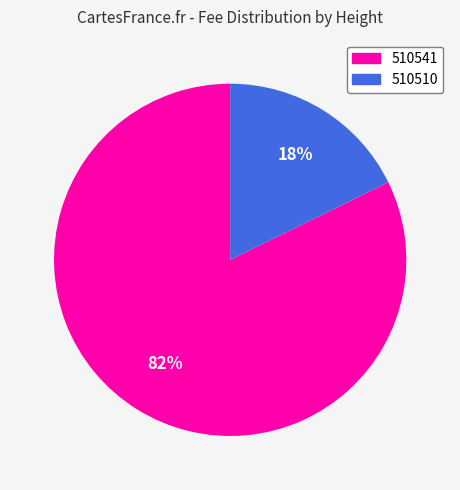

Which category has the smallest portion of the pie?

510510